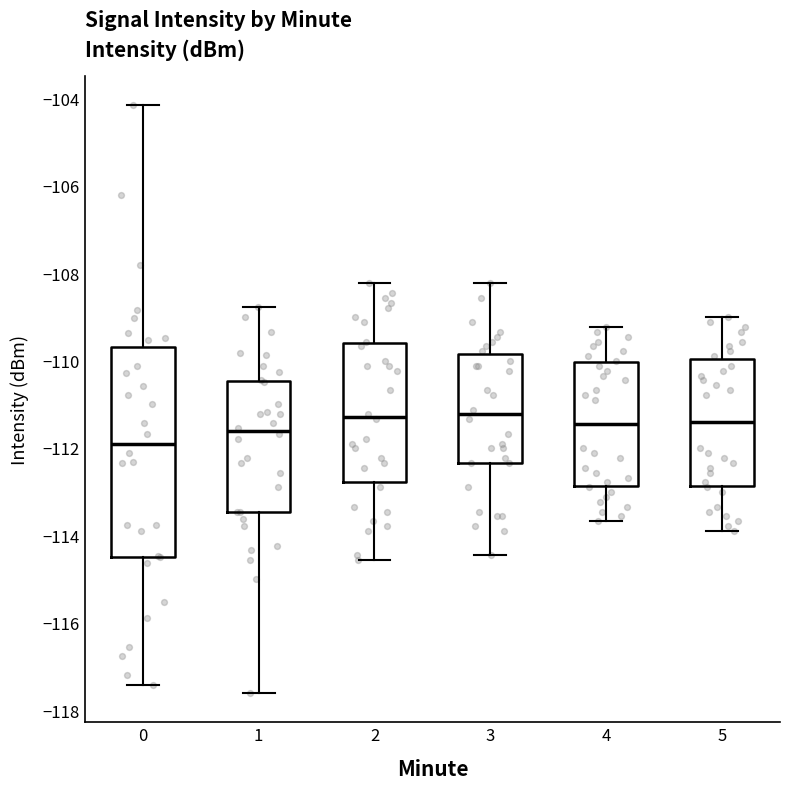

Where is the upper edge of the box at x = 3 on the y-axis? The values are not printed on the chart, so give them approximately, as read against the axis.

-109.8